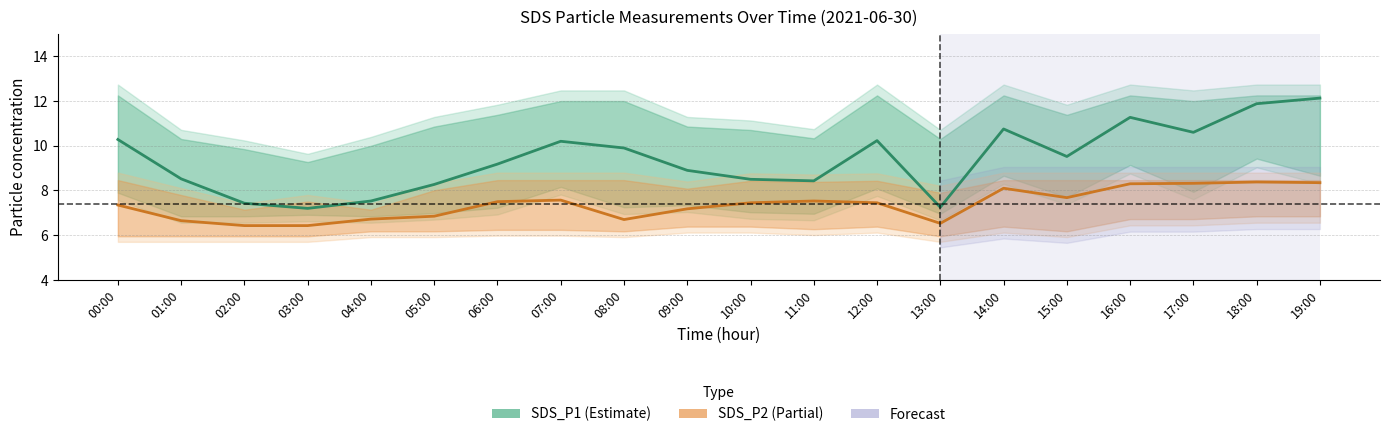

True or false: SDS_P1 has a value of 8.3 at 05:00.

True